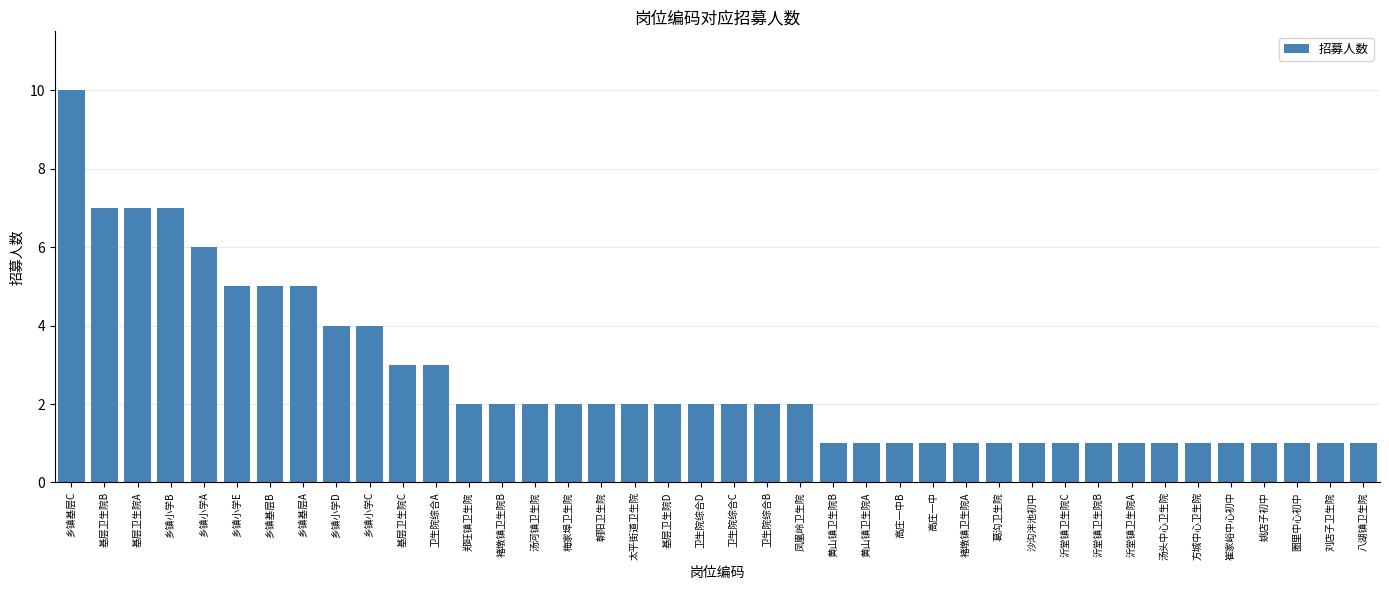

Are the bars grouped side by side (vs. stacked)?

No